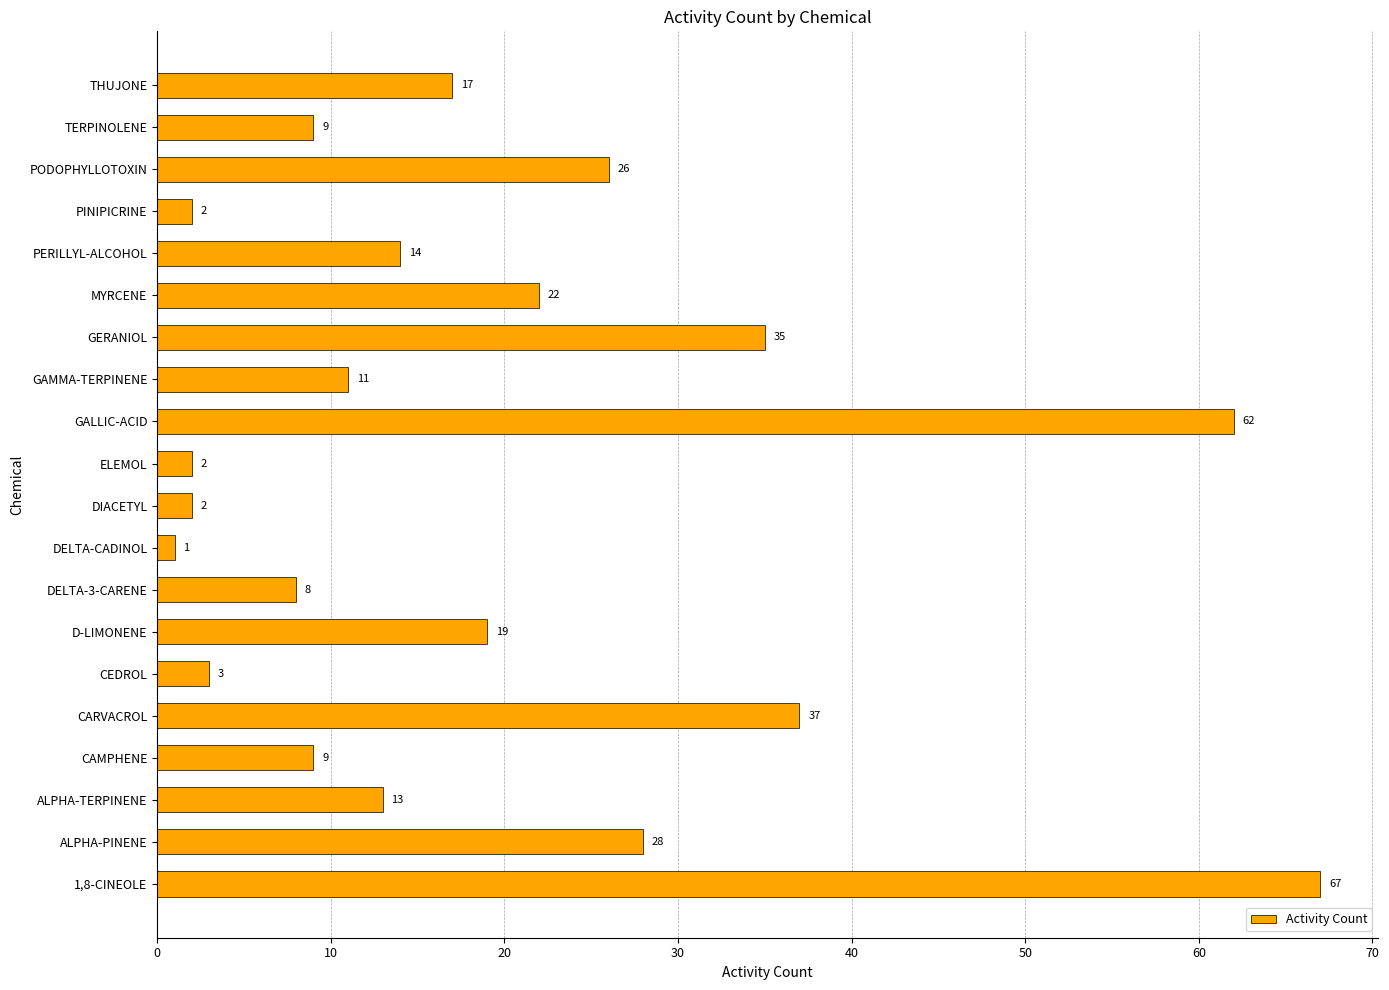

Are the bars horizontal?

Yes